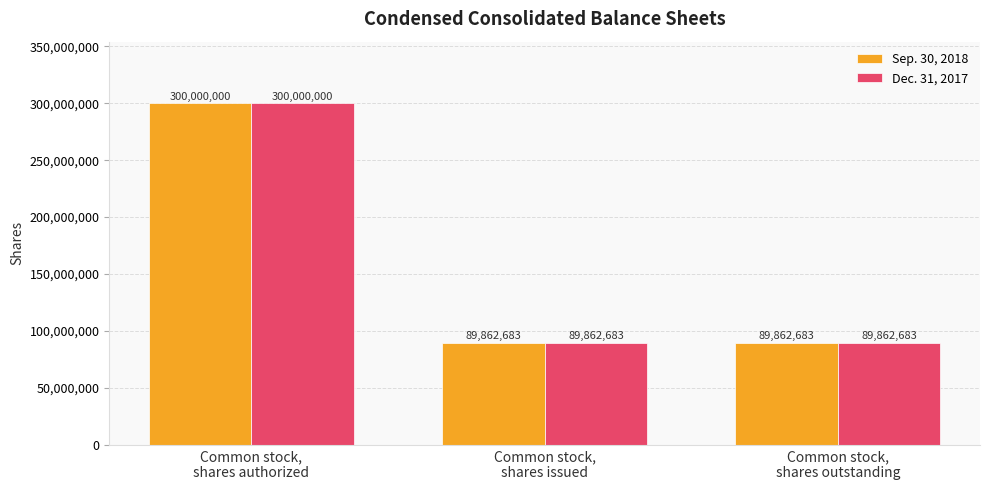

Reading left to right, list all the values displayed in this chart.

Sep. 30, 2018: 300000000	89862683	89862683
Dec. 31, 2017: 300000000	89862683	89862683